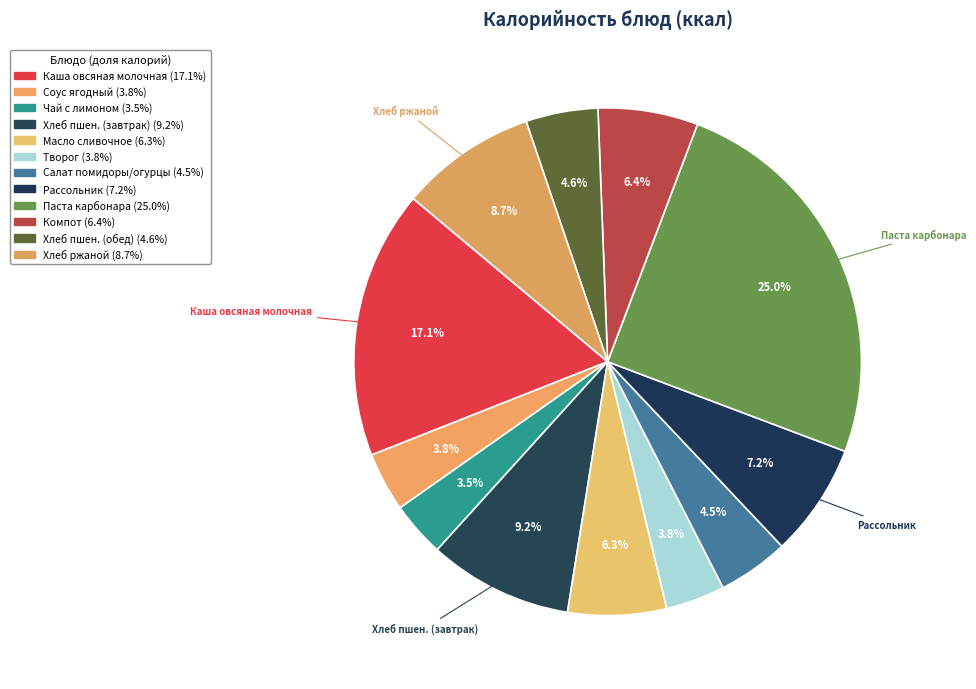

How many segments does this pie chart have?

12